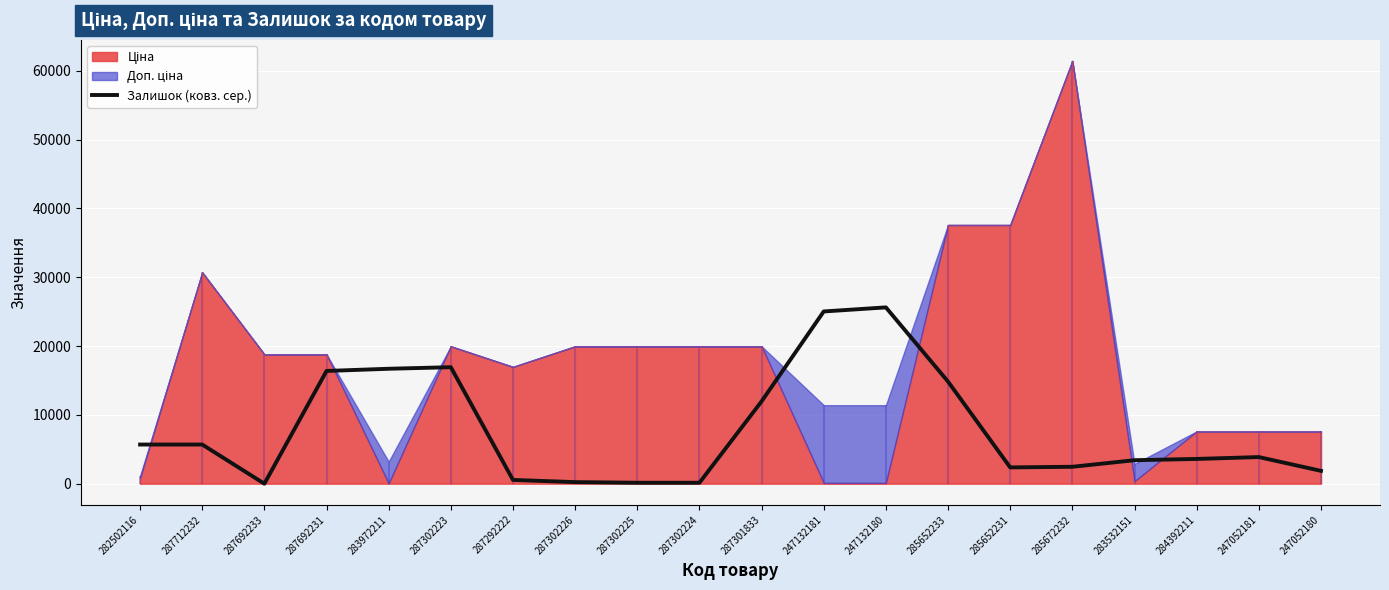

List the labels in order of value, smallest first.

287692233, 287302225, 287302224, 287302226, 287292222, 247052180, 285652231, 285672232, 283532151, 284392211, 247052181, 282502116, 287712232, 287301833, 285652233, 287692231, 283972211, 287302223, 247132181, 247132180